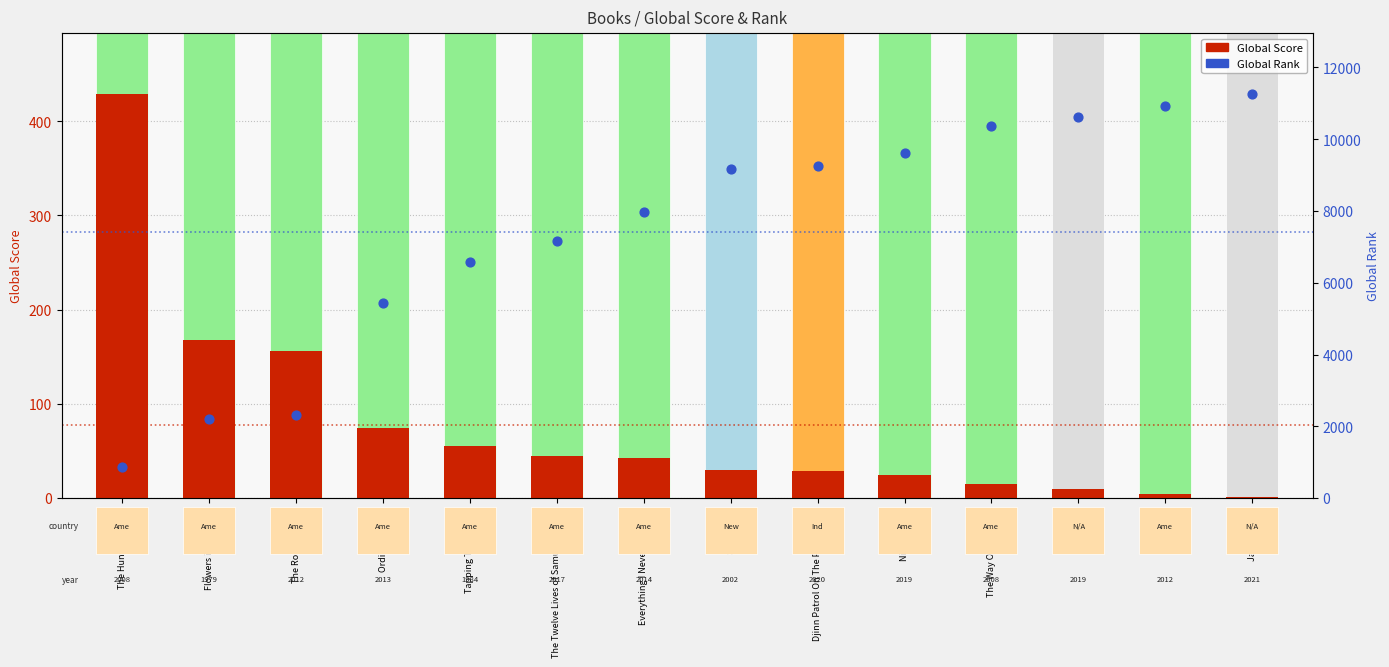

Which series reaches the minimum Y coordinate?

Global Score